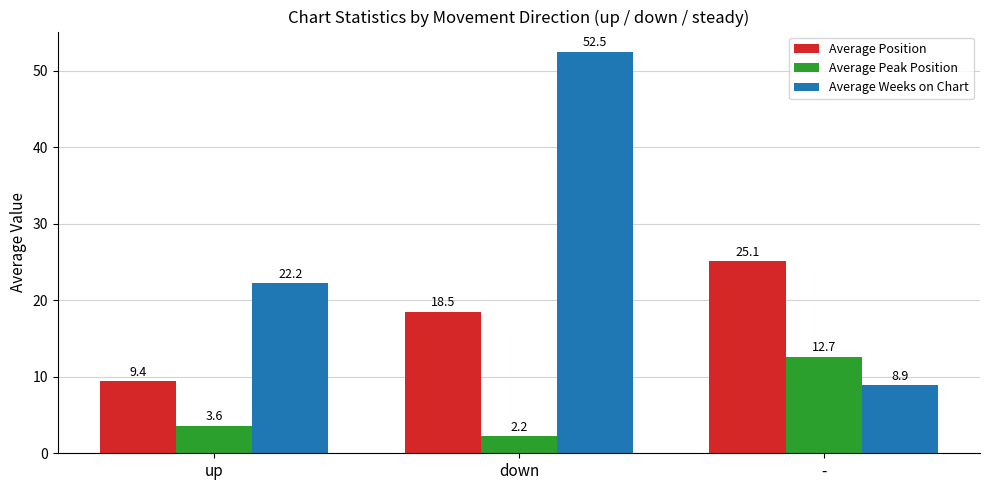

Are the bars horizontal?

No